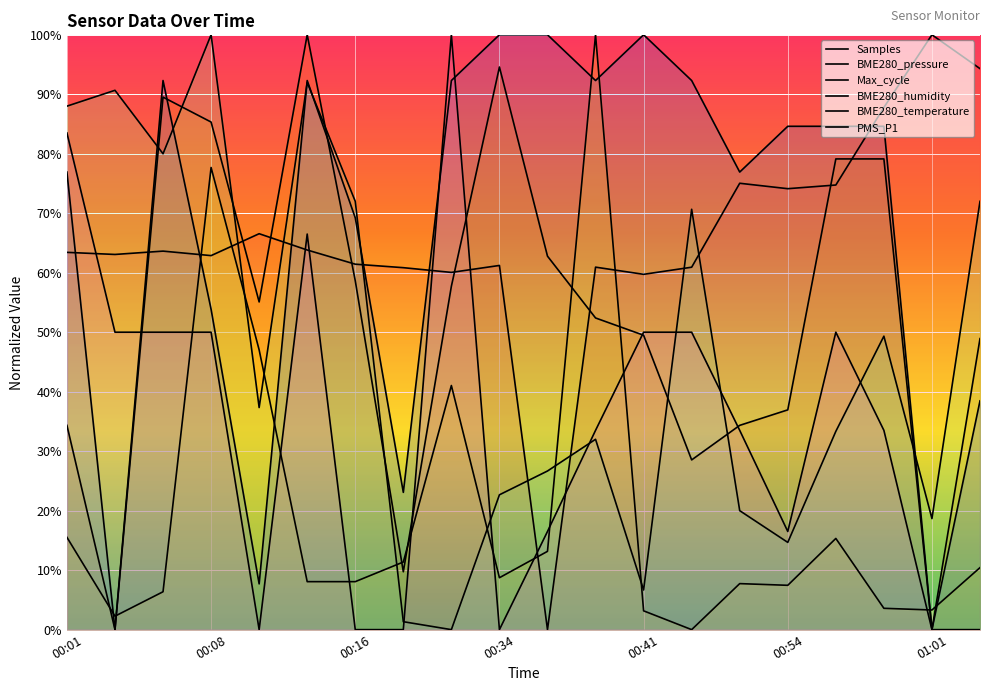

Which series ends up on top after the final intersection of BME280_pressure and Samples?

Samples